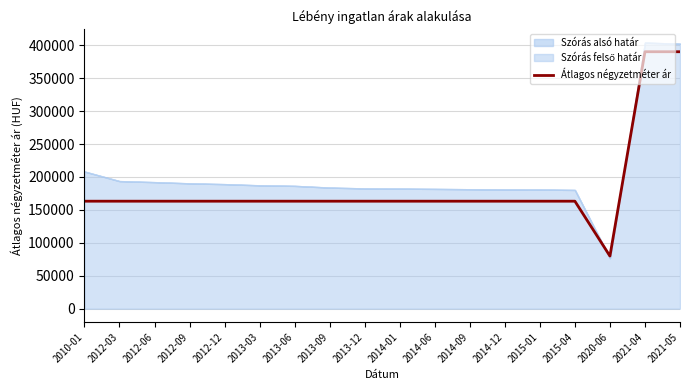

The chart shows a value of 163218 at 2012-12. True or false?

True